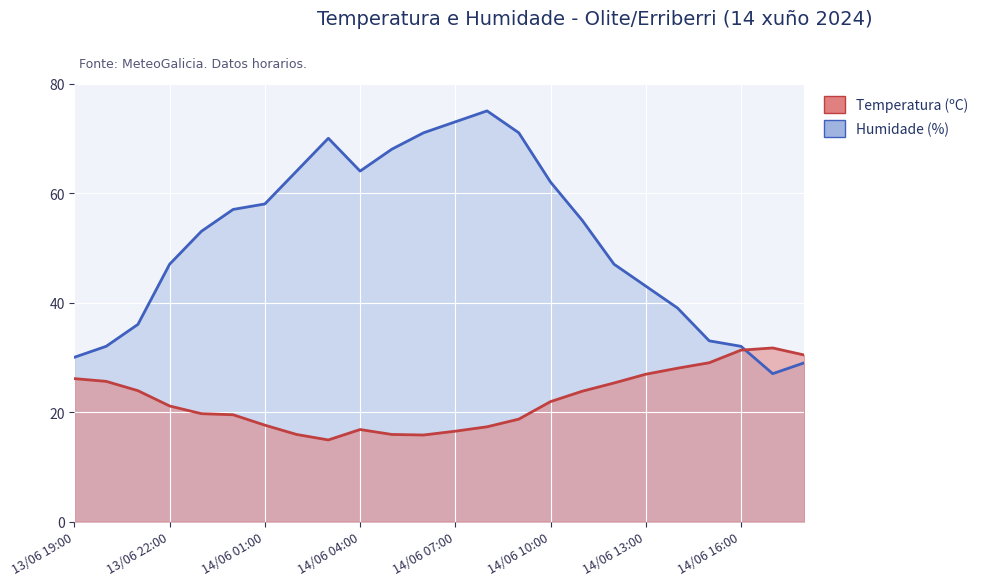

True or false: Temperatura (ºC) has a value of 32.4 at 14/06 09:00.

False